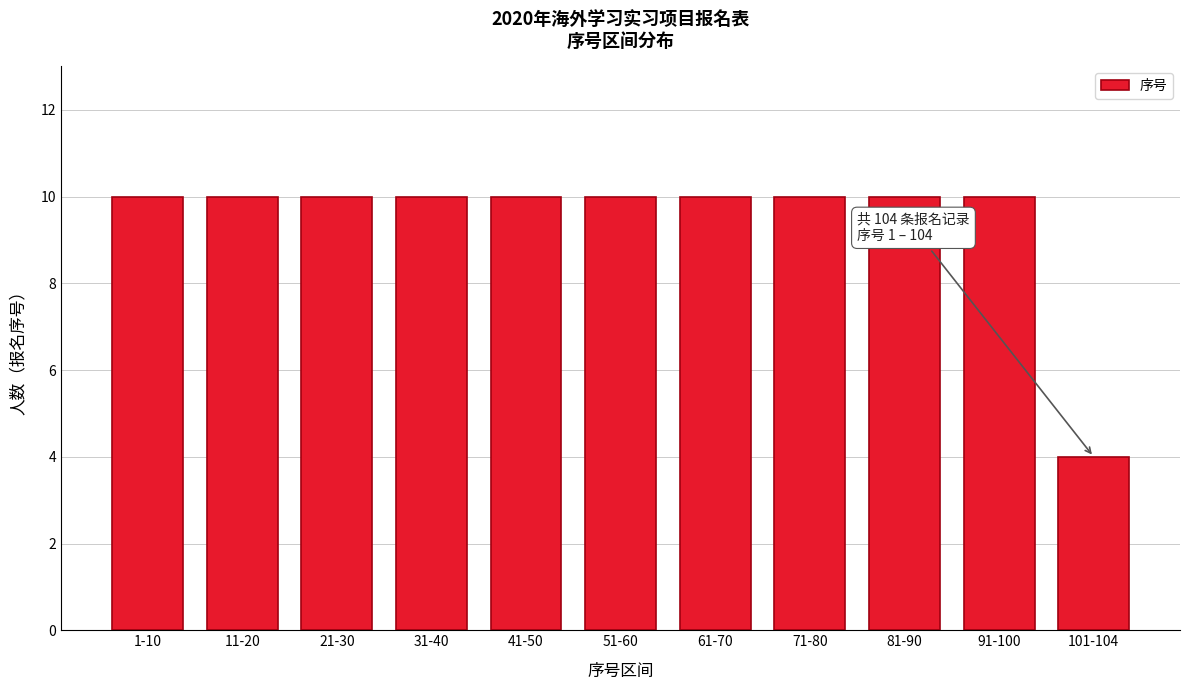

Reading right to left, list all the values displayed in this chart.

4	10	10	10	10	10	10	10	10	10	10